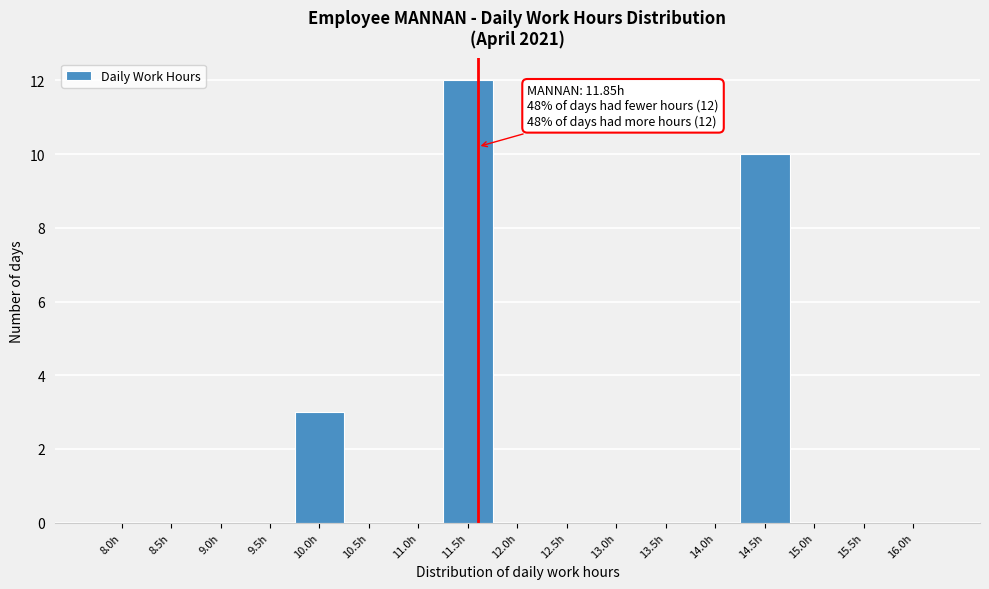

Reading left to right, list all the values displayed in this chart.

8.0h=0	8.5h=0	9.0h=0	9.5h=0	10.0h=3	10.5h=0	11.0h=0	11.5h=12	12.0h=0	12.5h=0	13.0h=0	13.5h=0	14.0h=0	14.5h=10	15.0h=0	15.5h=0	16.0h=0